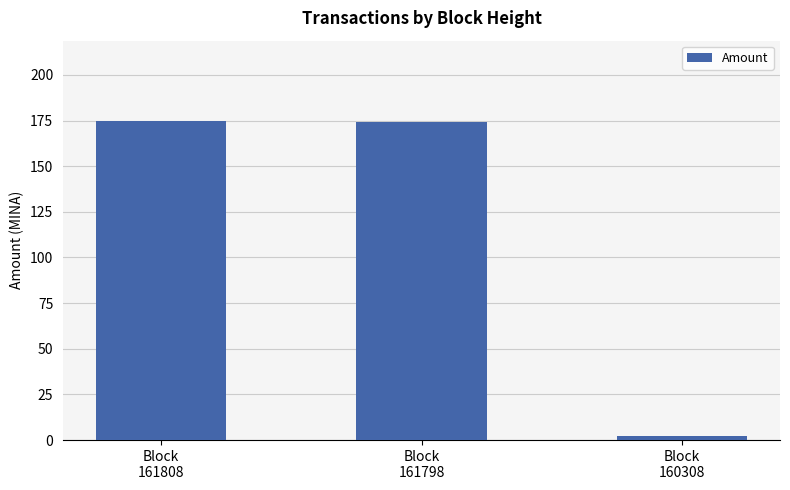

What is the difference between the second highest and minimum values?

172.0